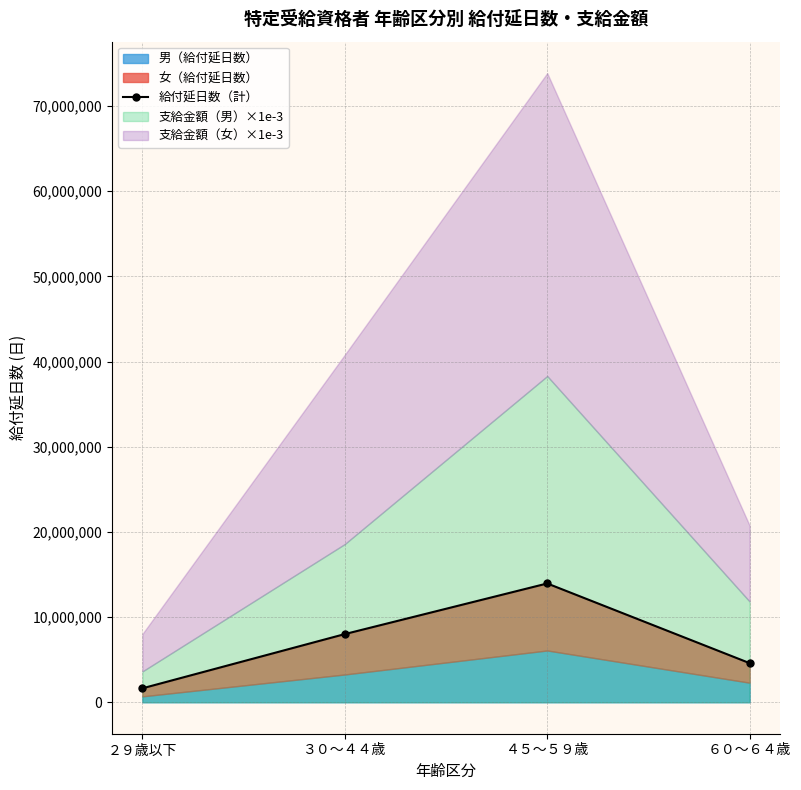

Where does the data first go above 8005217?

４５～５９歳